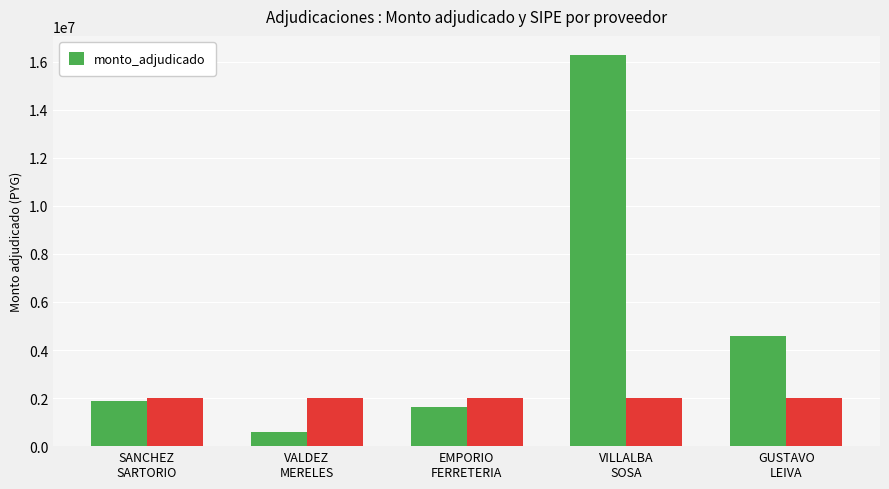

What is the value of the 2nd bar from the left?

576400